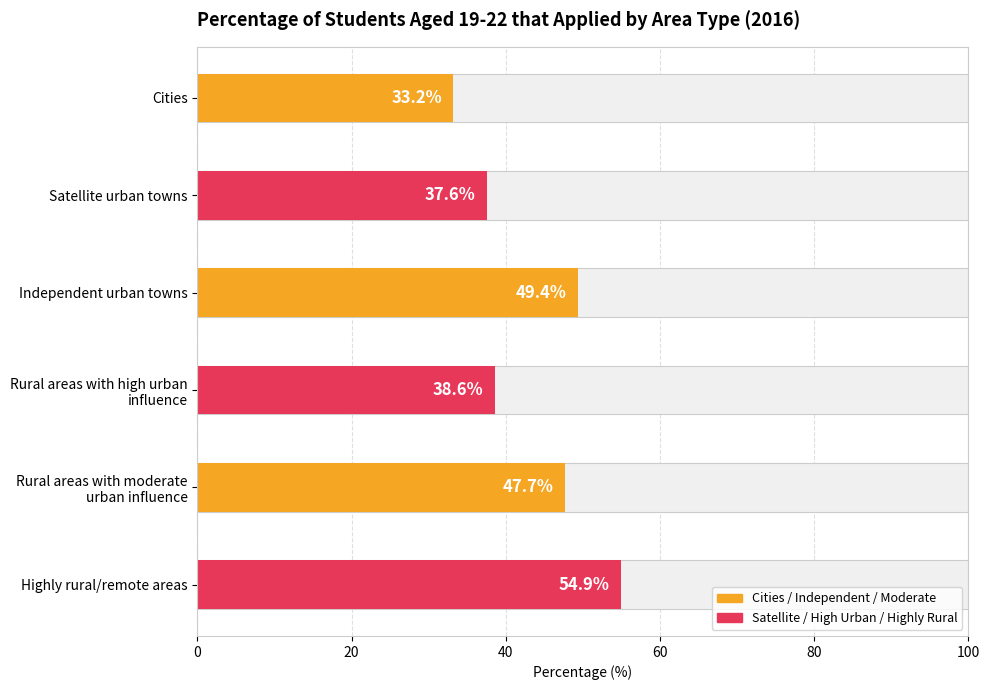

What is the ratio of the value at Rural areas with moderate urban influence to the value at Independent urban towns?

1.0